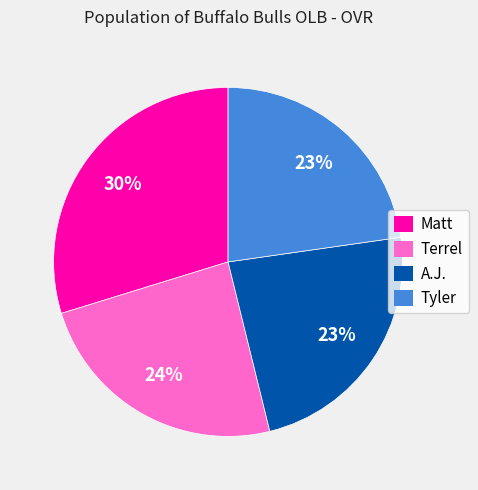

To the nearest percent, what is the combined percentage of A.J. and Matt?

53%